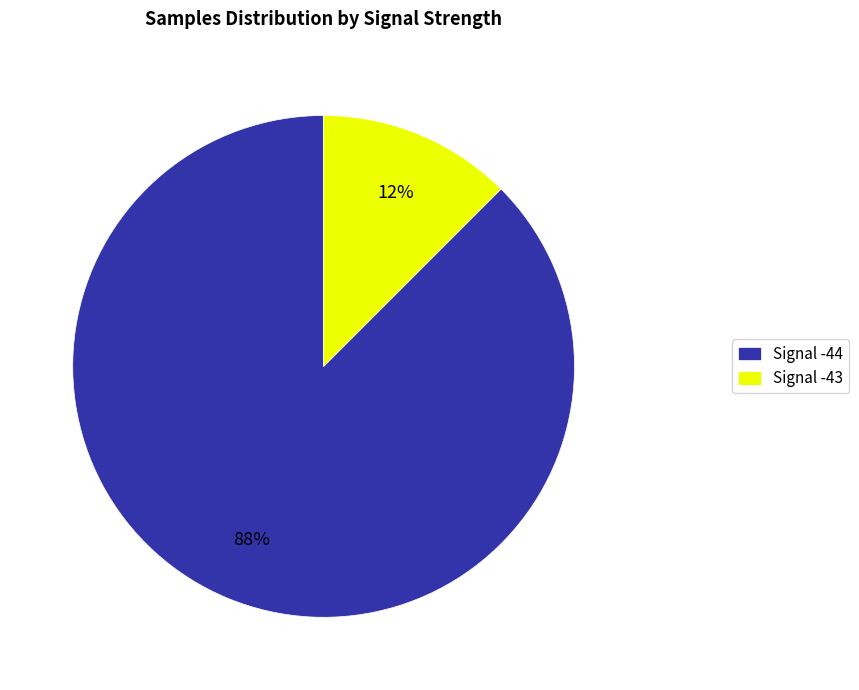

Is the sum of Signal -44 and Signal -43 greater than half?

Yes